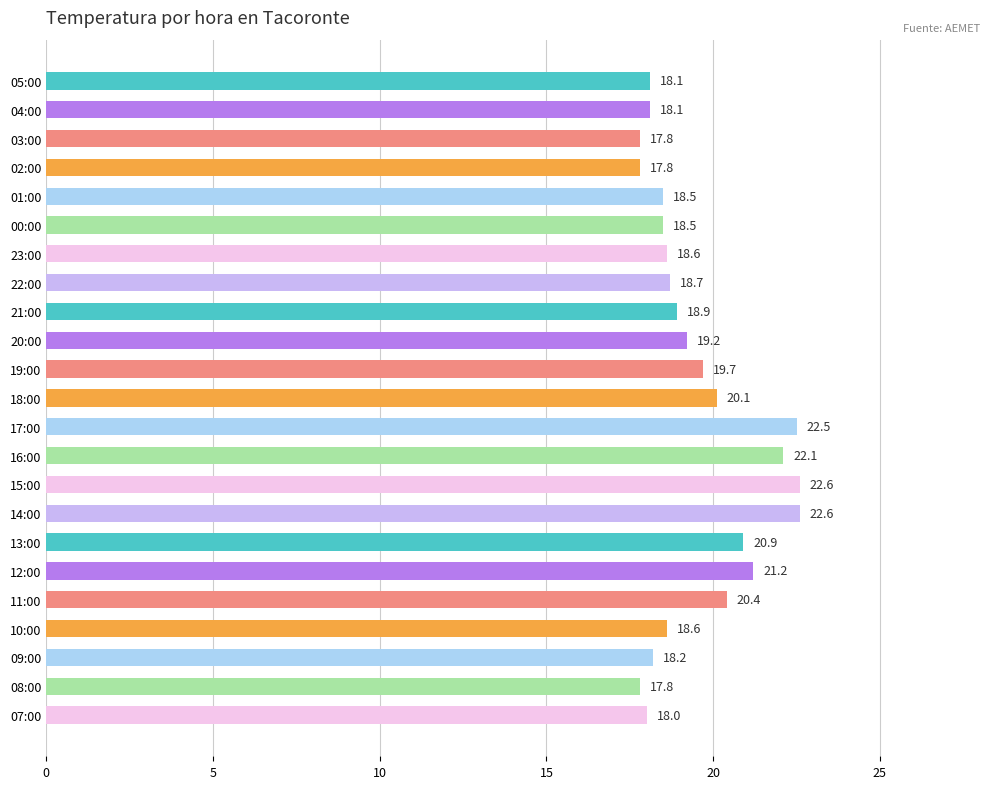

What is the label of the 21st bar from the bottom?

03:00